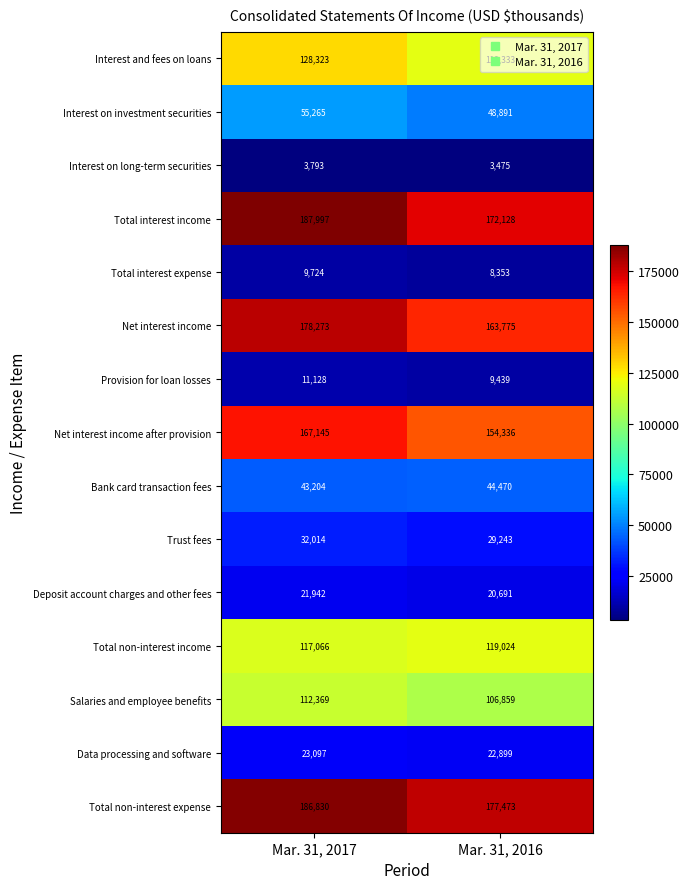

Which category has the highest value in the Data processing and software series?

Mar. 31, 2017